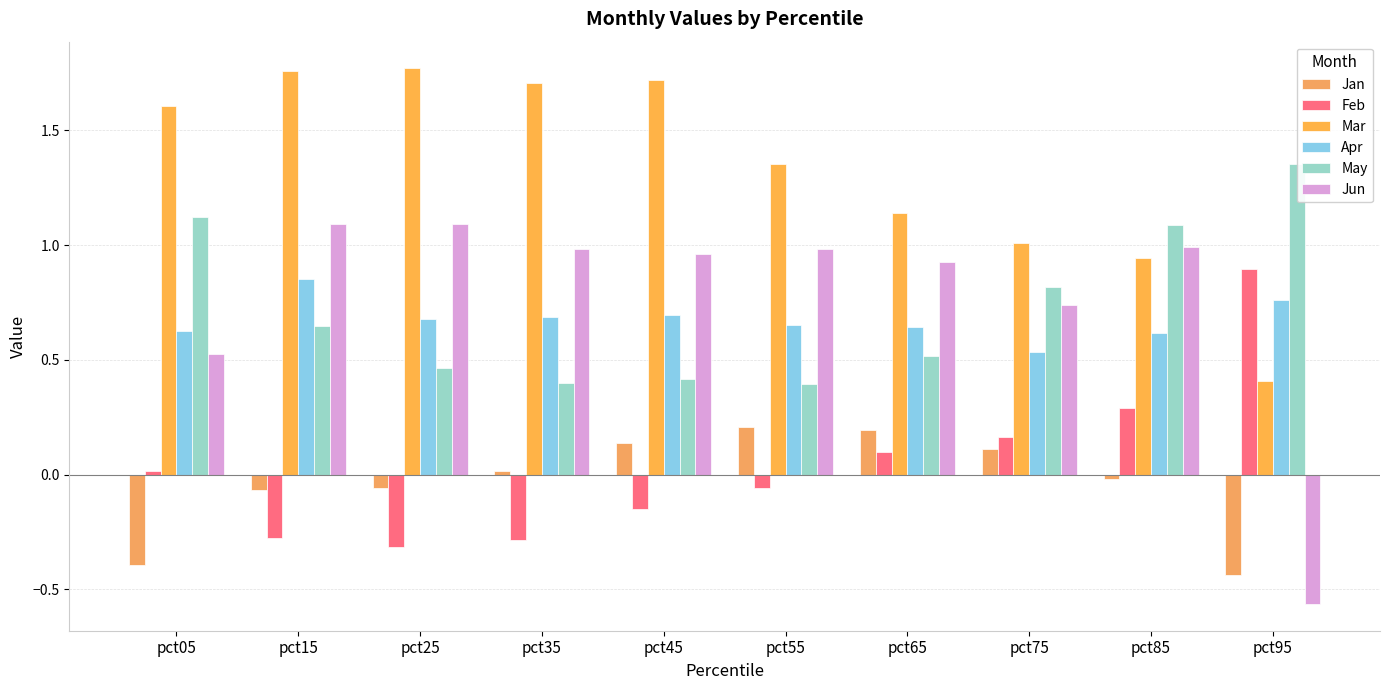

How many series are shown in this chart?

6